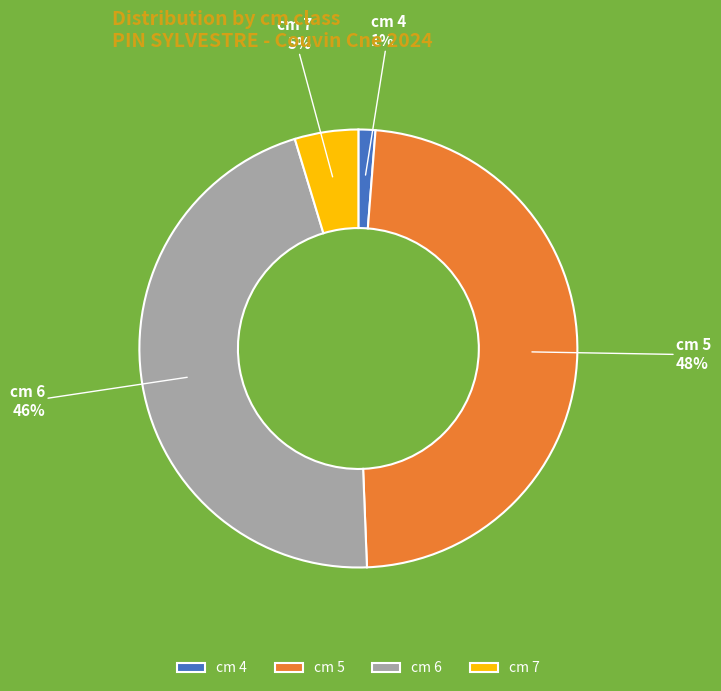

How many segments does this pie chart have?

4